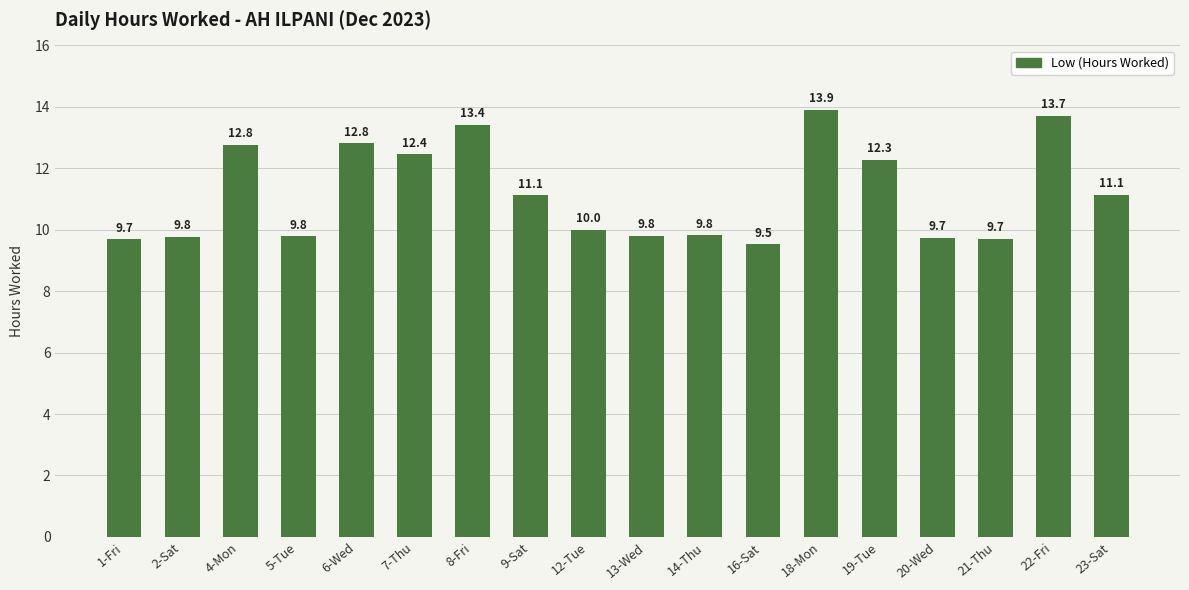

True or false: the data shows 9.5 at 16-Sat.

True